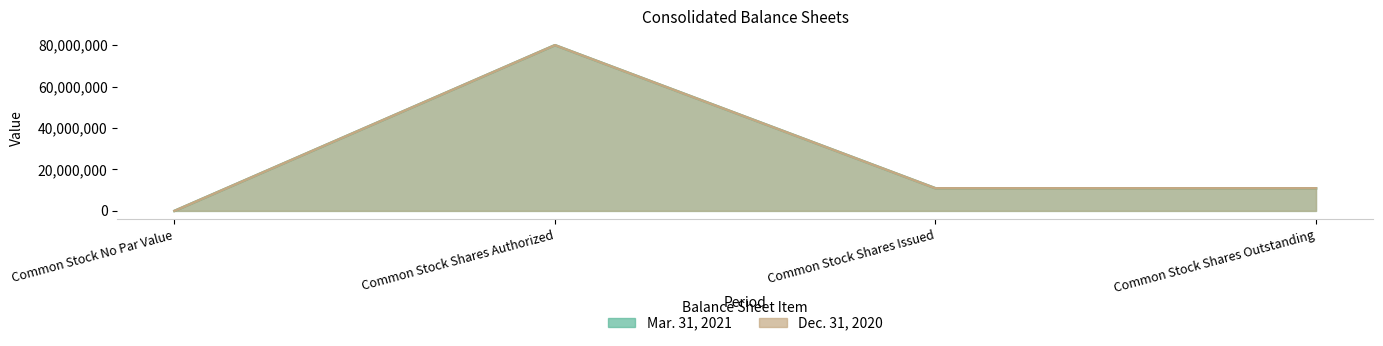

What is the sum of the Mar. 31, 2021 values at Common Stock Shares Authorized and Common Stock Shares Issued?

90928154